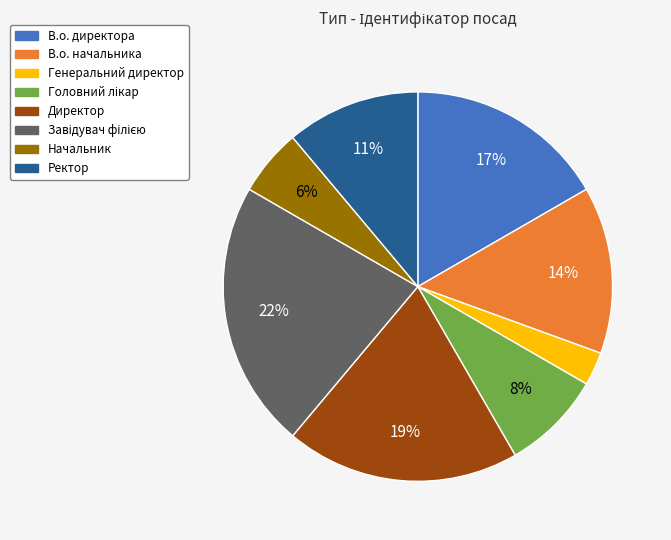

How many slices are in this pie chart?

8